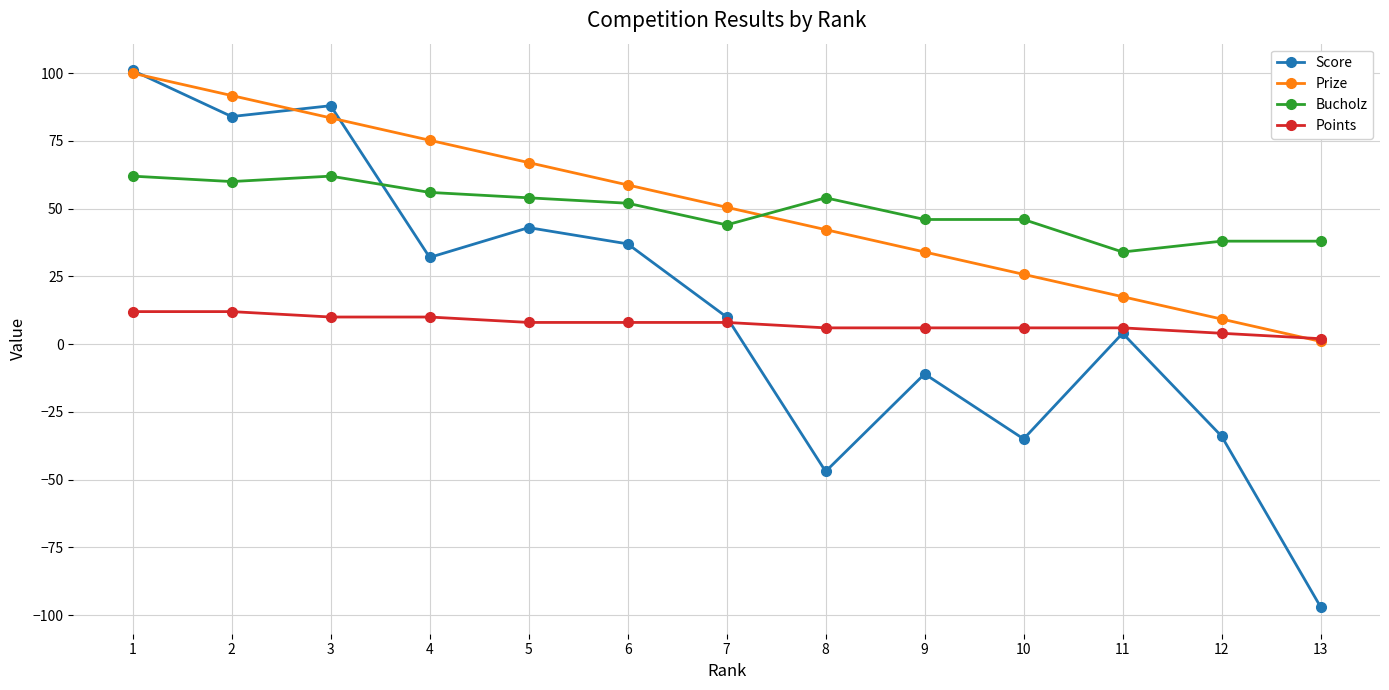

Rank the series at 12 from highest to lowest value.

Bucholz, Prize, Points, Score